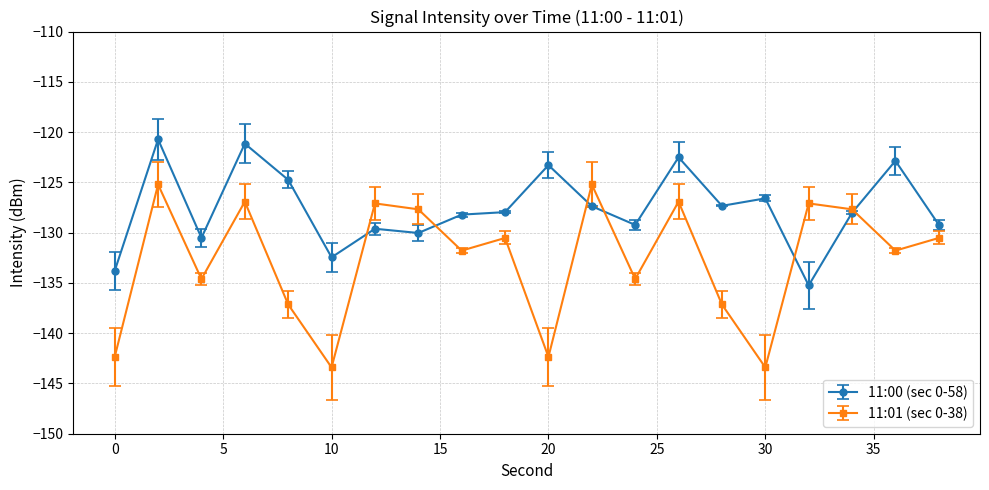

What is the value of the 11:01 (sec 0-38) point at the 20th from the left?

-130.5